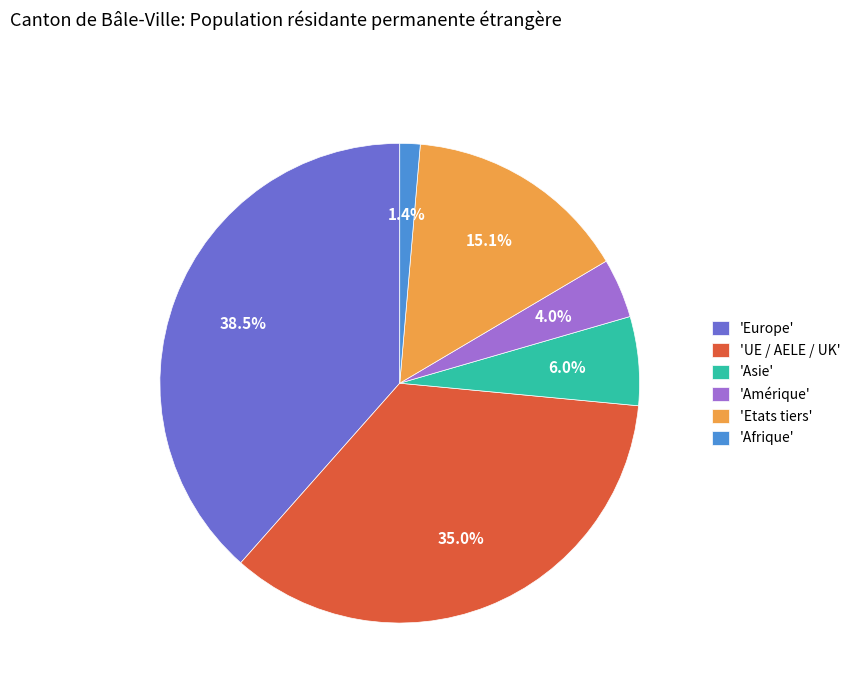

Which slice is the largest?

'Europe'